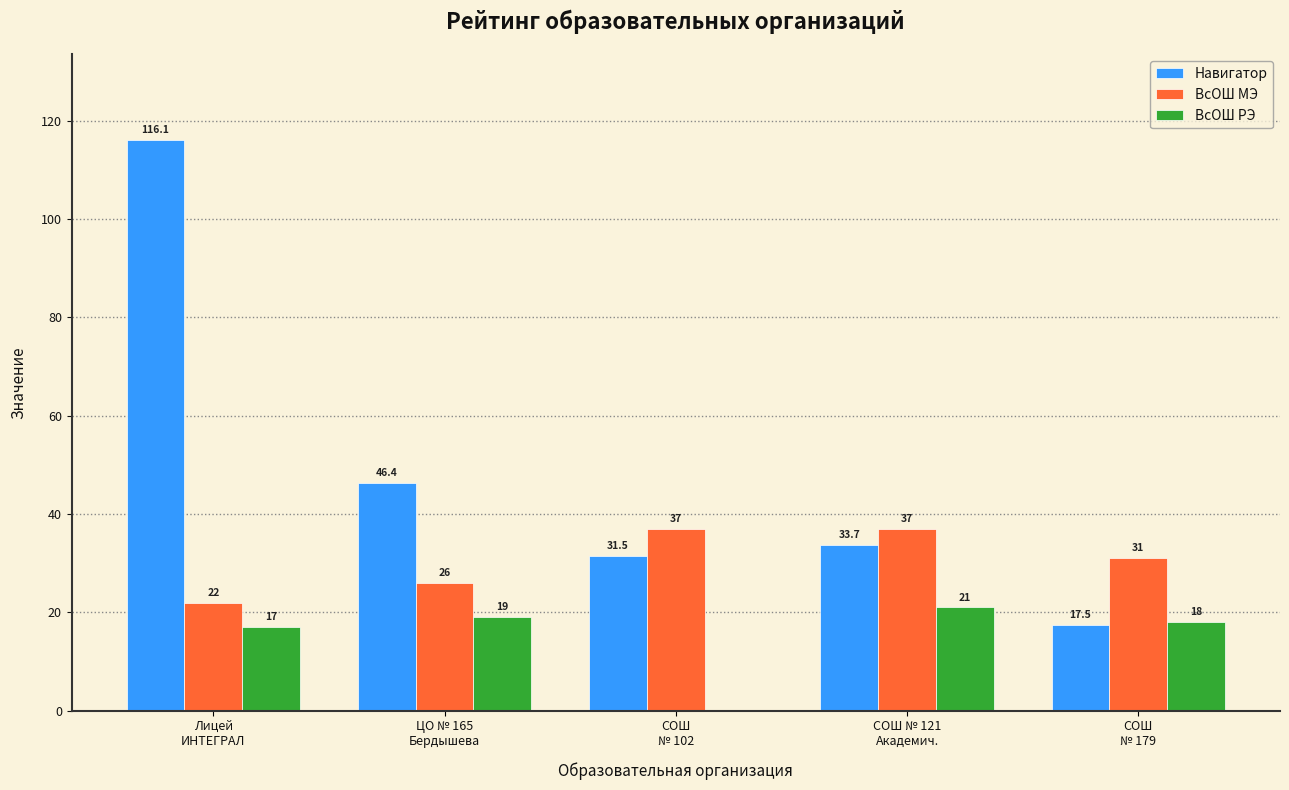

Which series has the largest total across all categories?

Навигатор